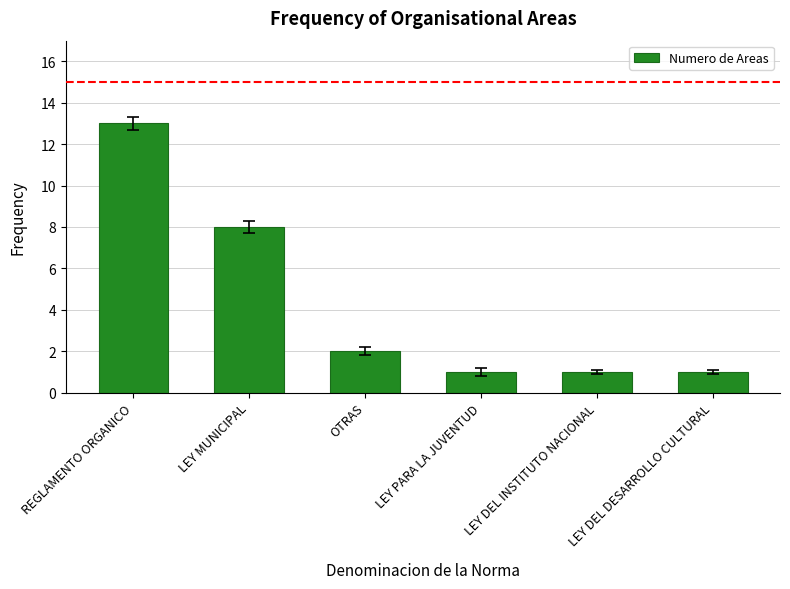

At which label does the data first exceed 2?

REGLAMENTO ORGANICO